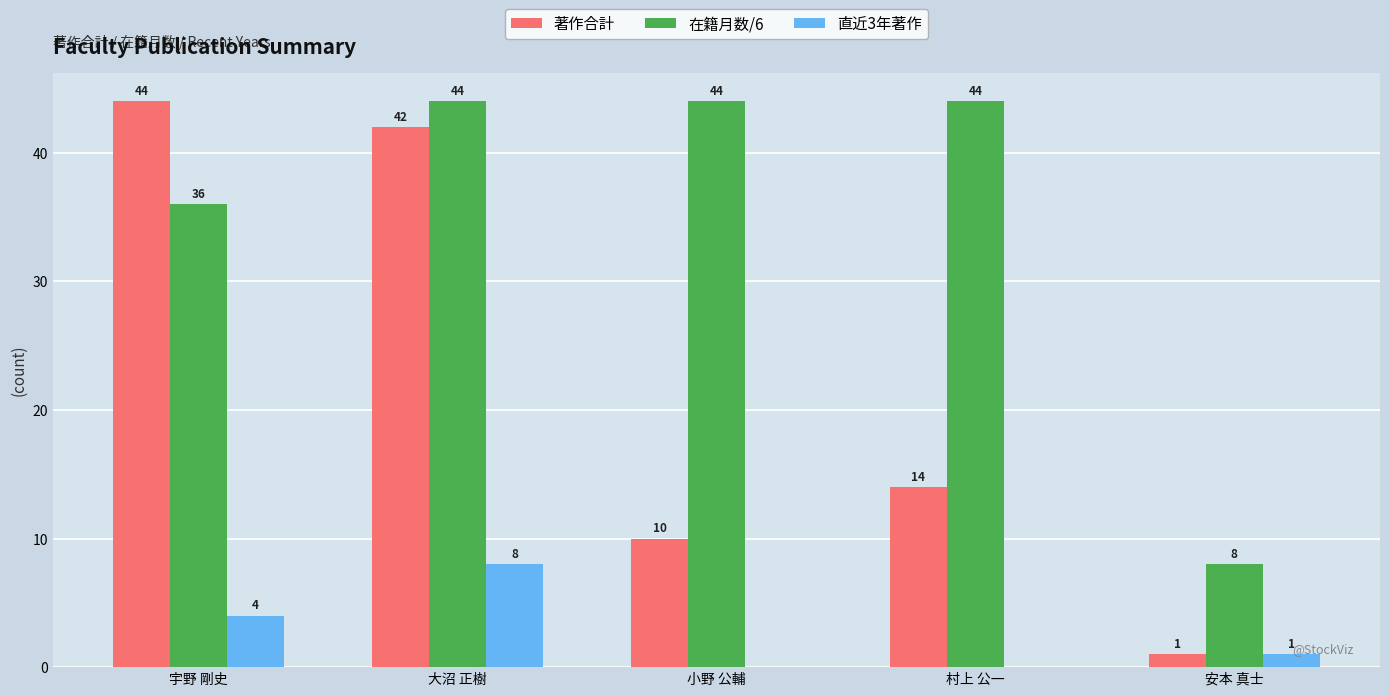

What are all the series names shown in the legend?

著作合計, 在籍月数/6, 直近3年著作